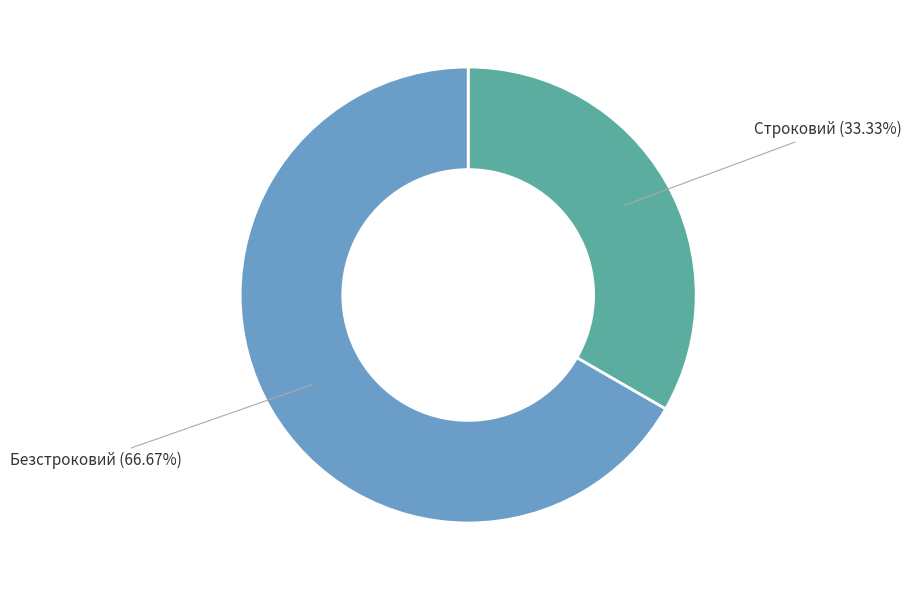

What is the smallest slice in the pie chart?

Строковий